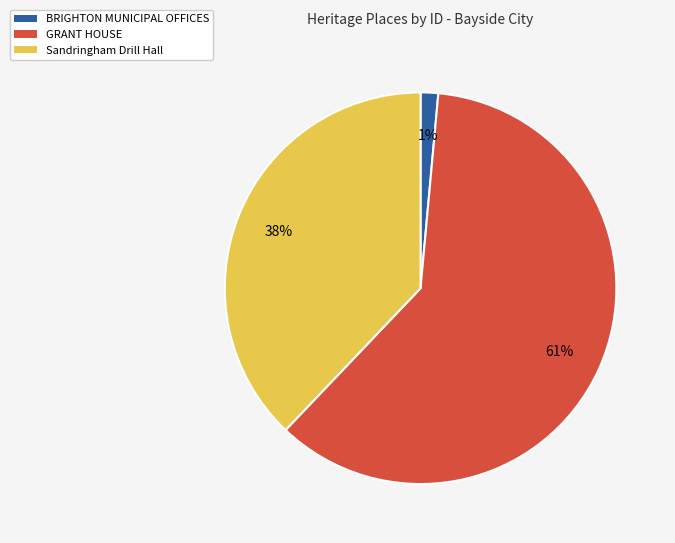

Is GRANT HOUSE the majority of the pie?

Yes